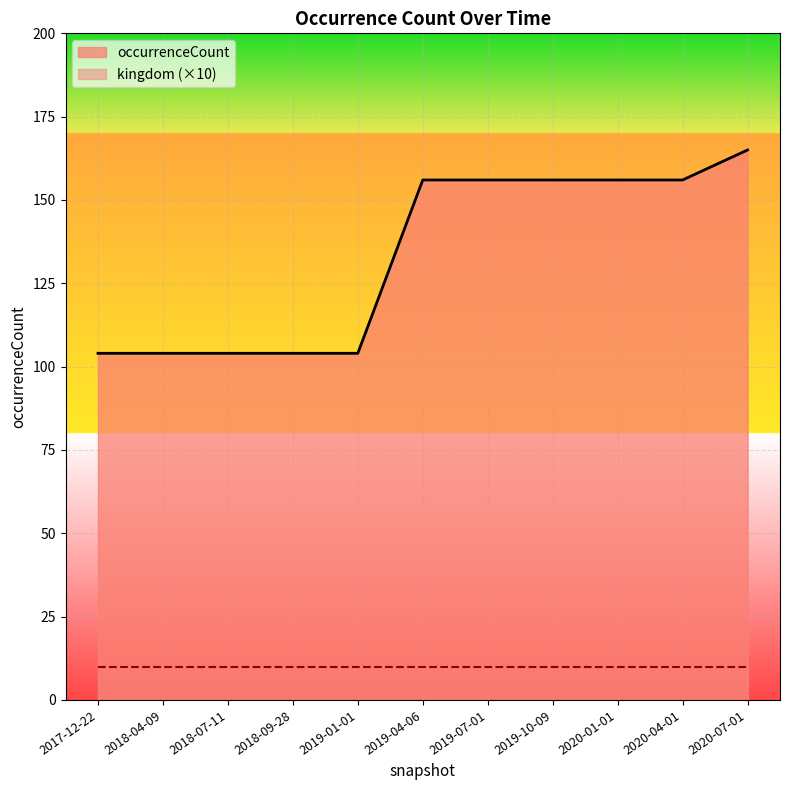

At which category does the chart reach its minimum across all series?

2017-12-22